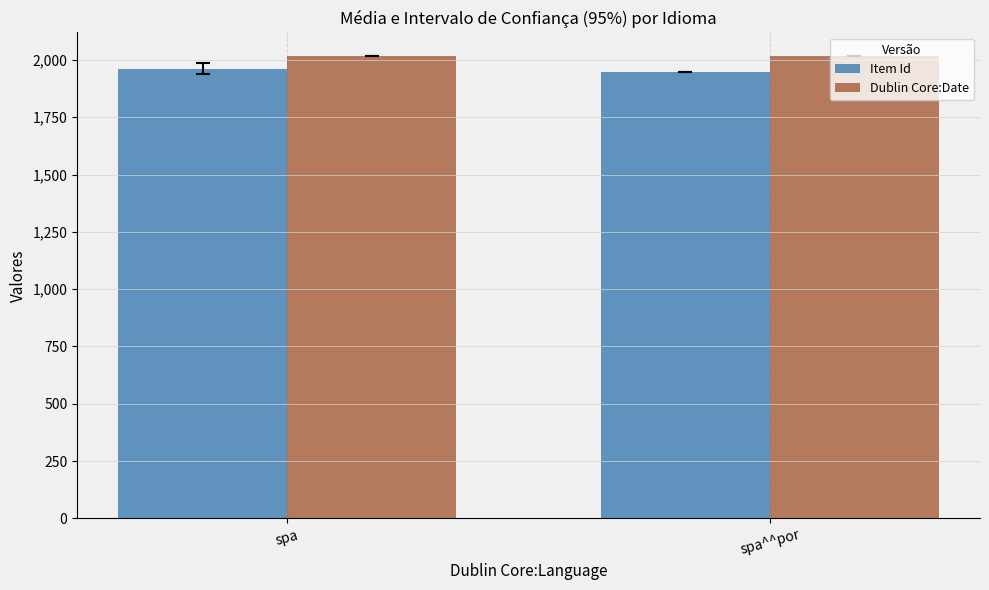

What is the approximate value of Dublin Core:Date at spa^^por?

2018.0